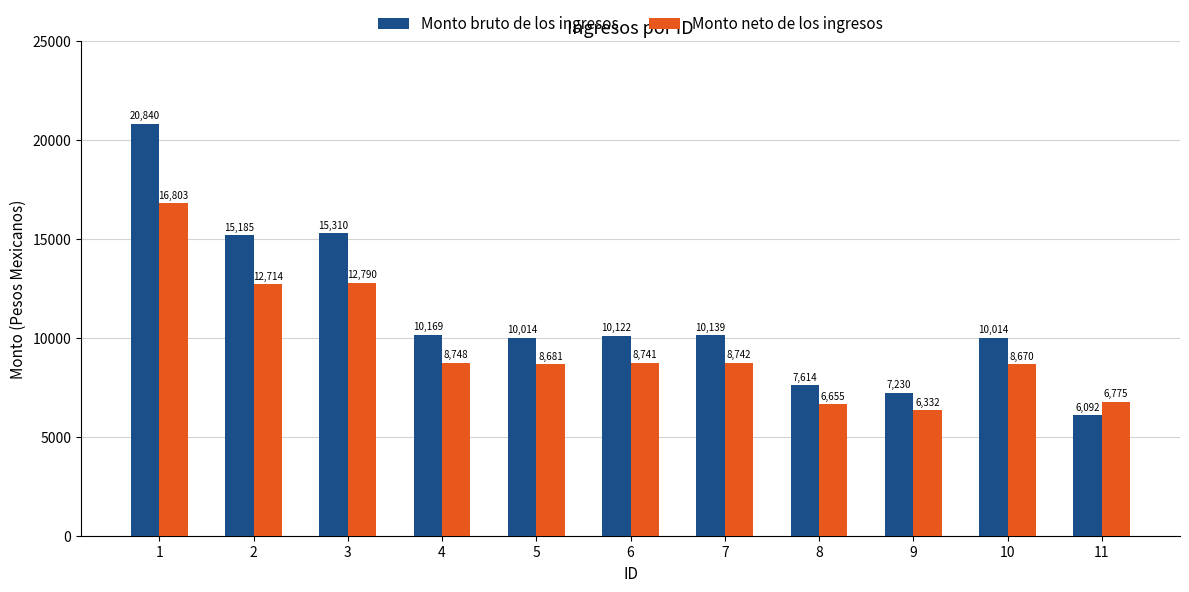

Between 2 and 8, which series saw the biggest shift?

Monto bruto de los ingresos